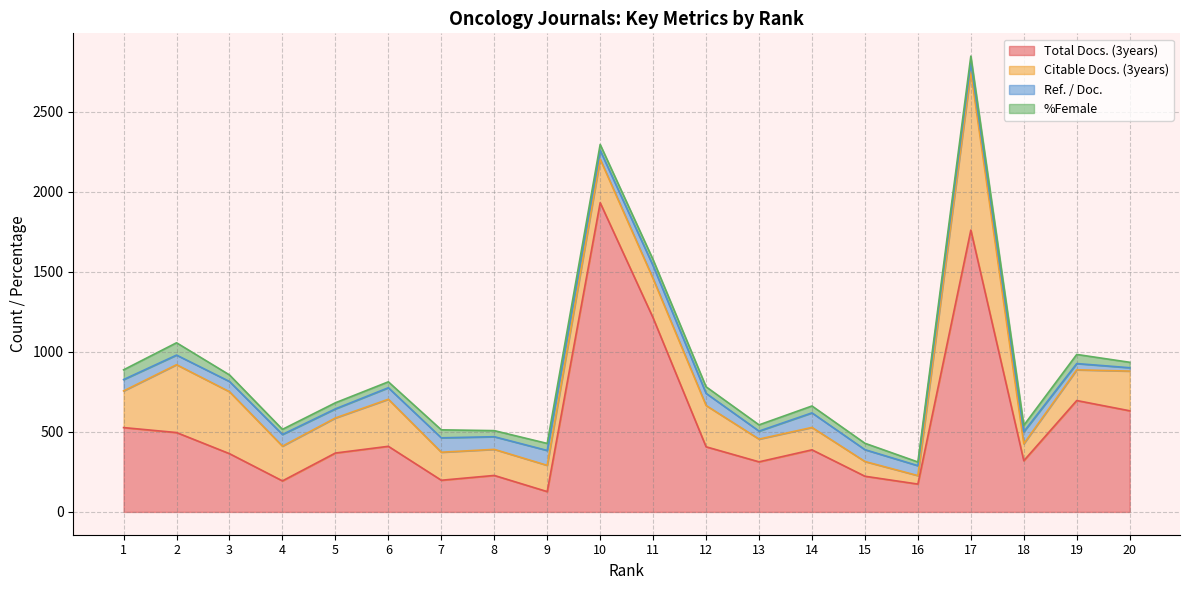

What are all the series names shown in the legend?

Total Docs. (3years), Citable Docs. (3years), Ref. / Doc., %Female